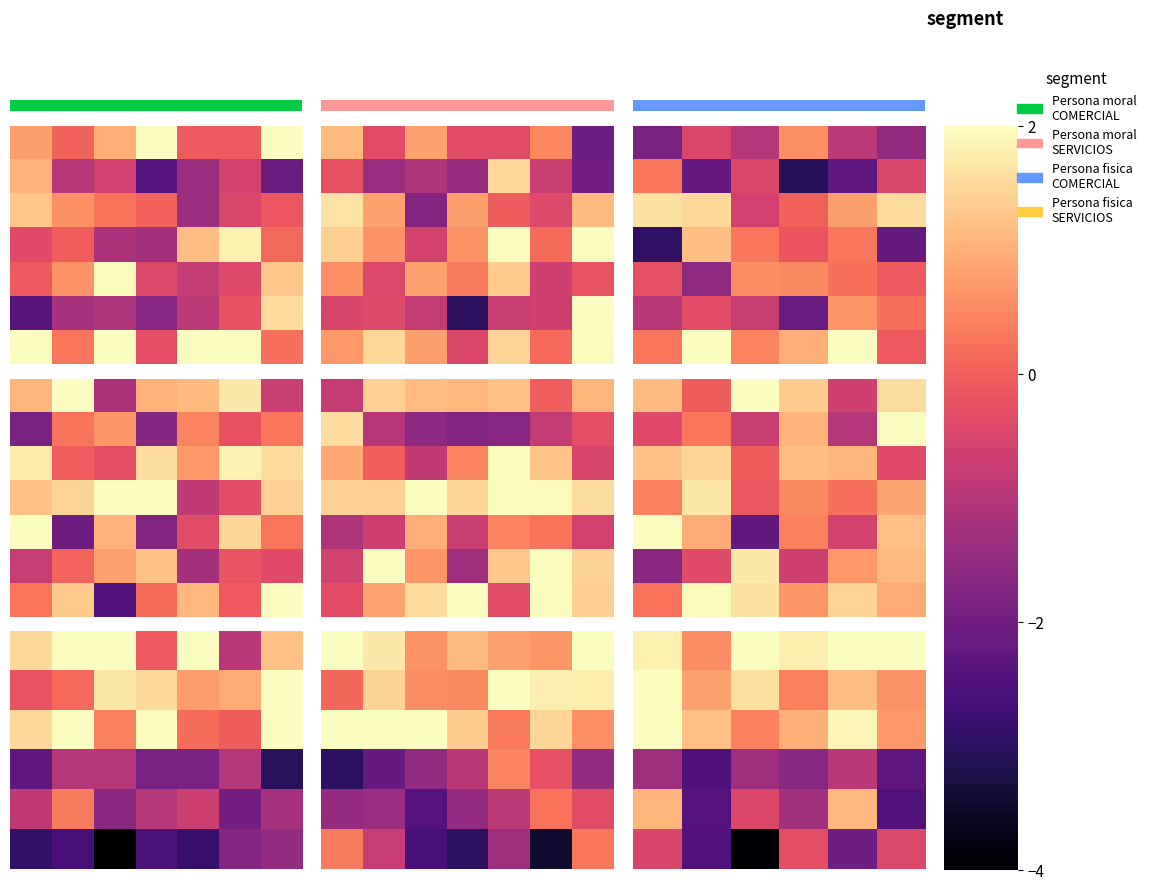

What is the total value across all series at 0.4?

-0.1